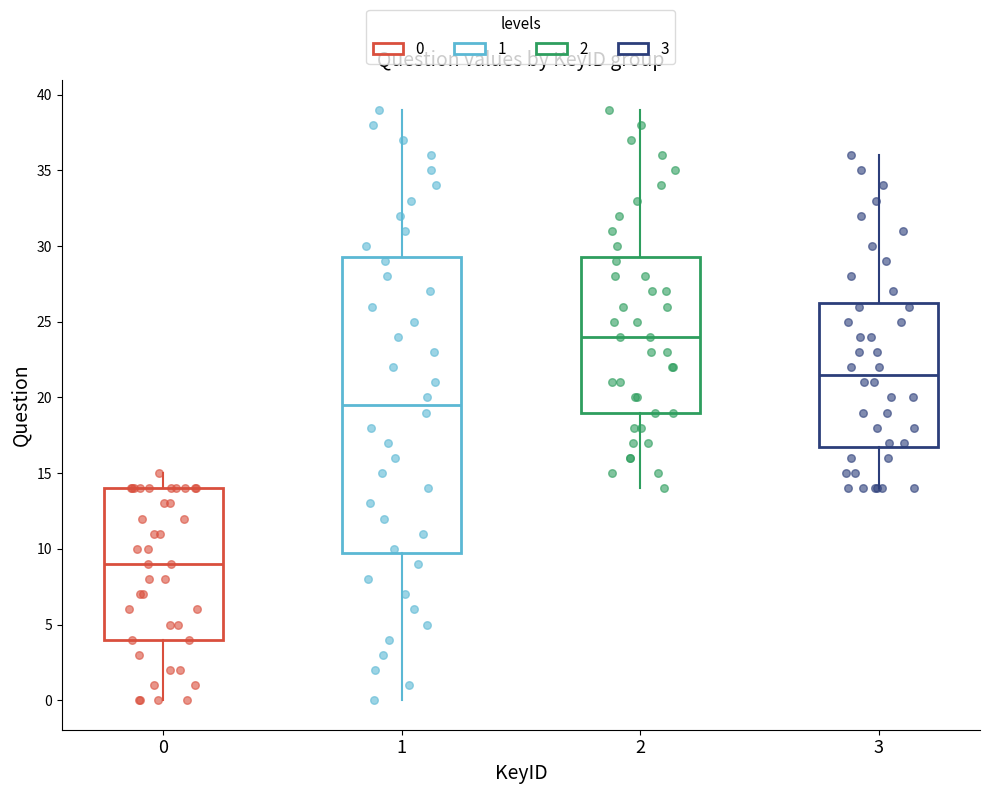

Reading left to right, transcribe this box plot: for each box, give where its median line is, the range the box spans, and where its two whiskers end, as read against the y-axis. The values are not printed on the chart, so give them approximately, as read against the axis.

0: median 9.0, box 4.0 to 14.0, whiskers 0.0 to 15.0
1: median 19.5, box 10.0 to 29.5, whiskers 0.0 to 39.0
2: median 24.0, box 19.0 to 29.5, whiskers 14.0 to 39.0
3: median 21.5, box 17.0 to 26.5, whiskers 14.0 to 36.0